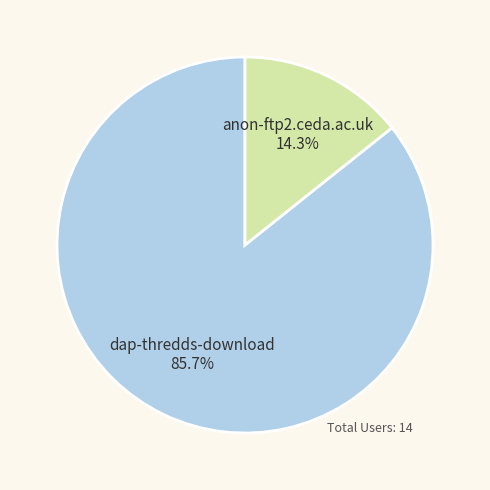

Is there any slice that represents more than half of the pie?

Yes